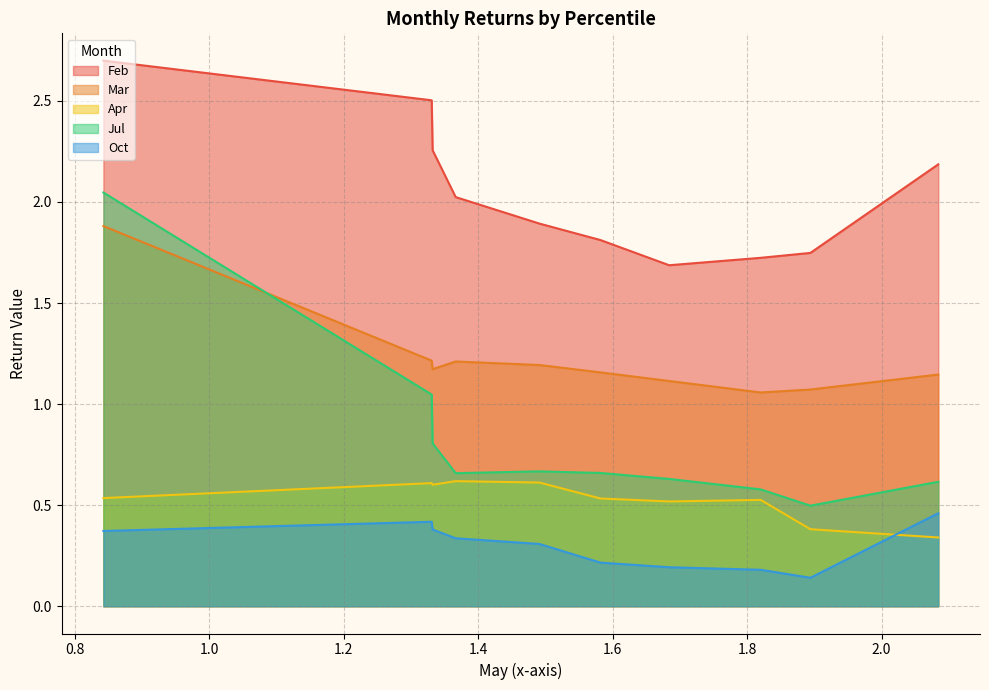

True or false: Feb and Jul cross at least once.

False